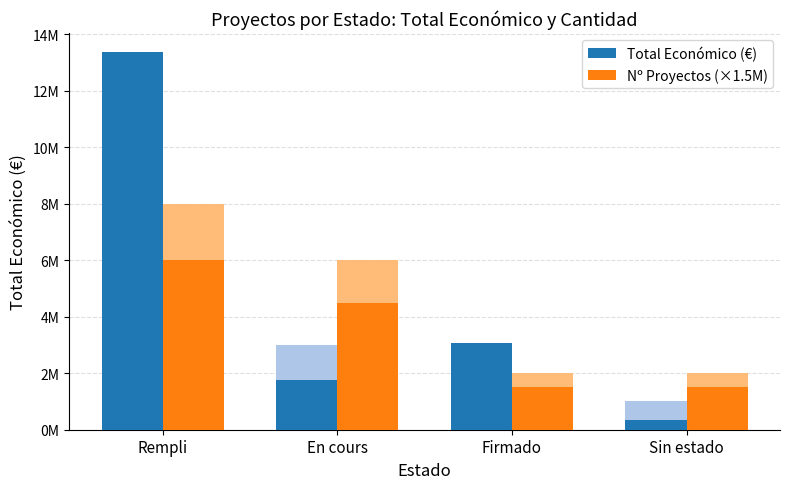

What is the value of the Nº Proyectos (×1.5M) bar at the 2nd from the left?

4500000